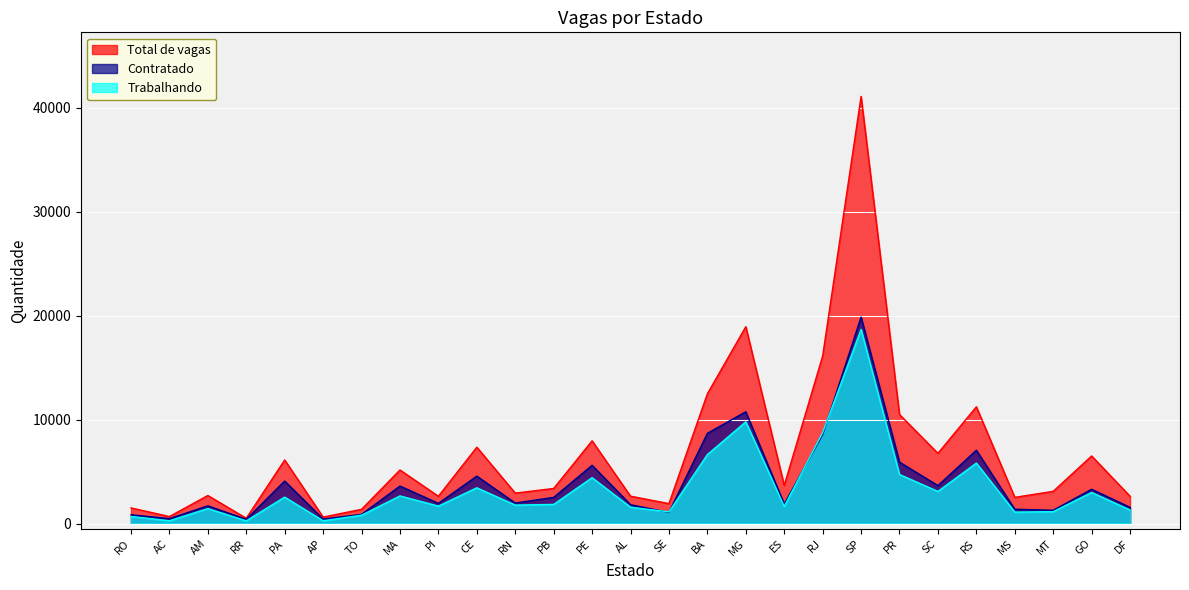

How many lines are shown in the chart?

3